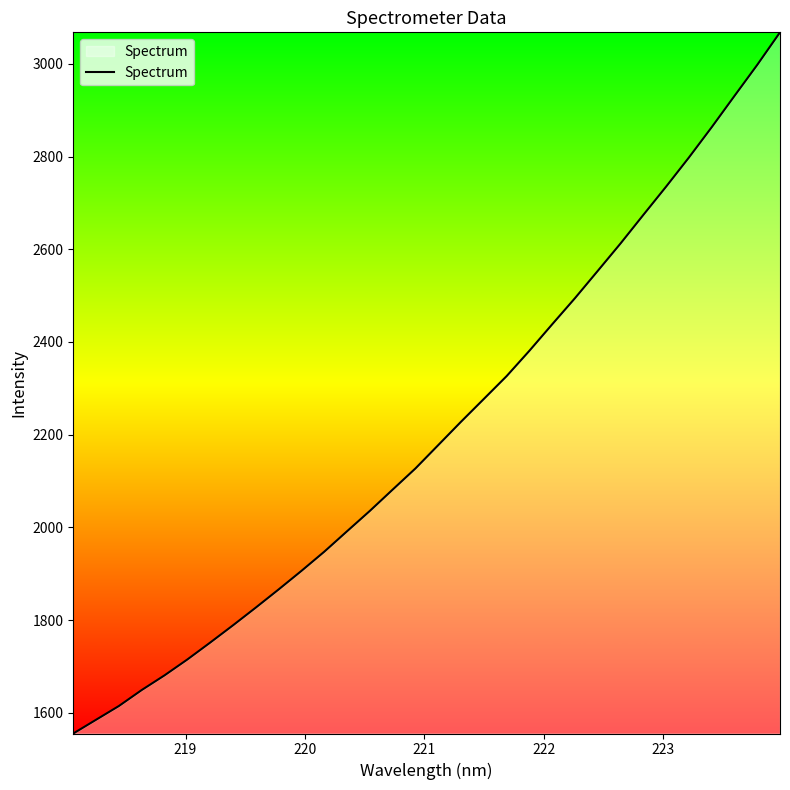

What is the greatest value displayed?

3067.9